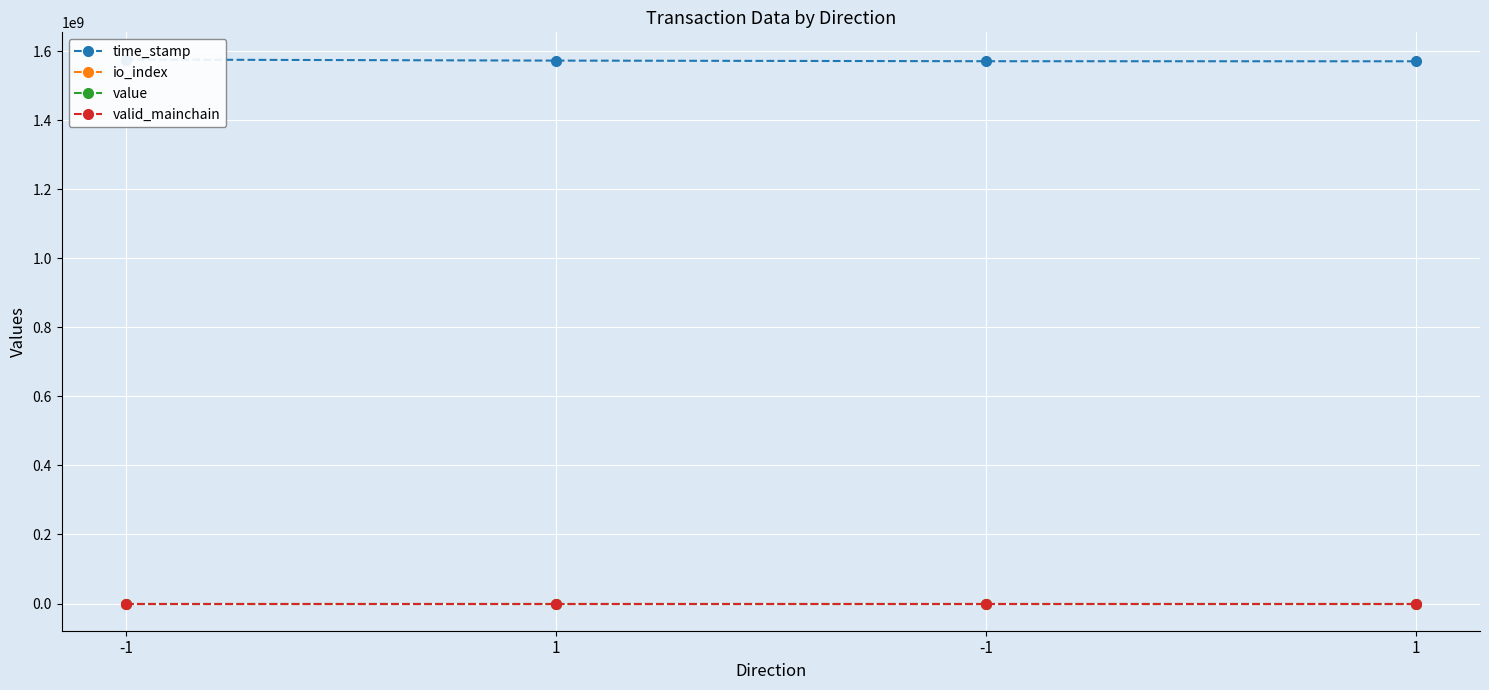

What is the sum of the io_index values at 1 and -1?

12.0